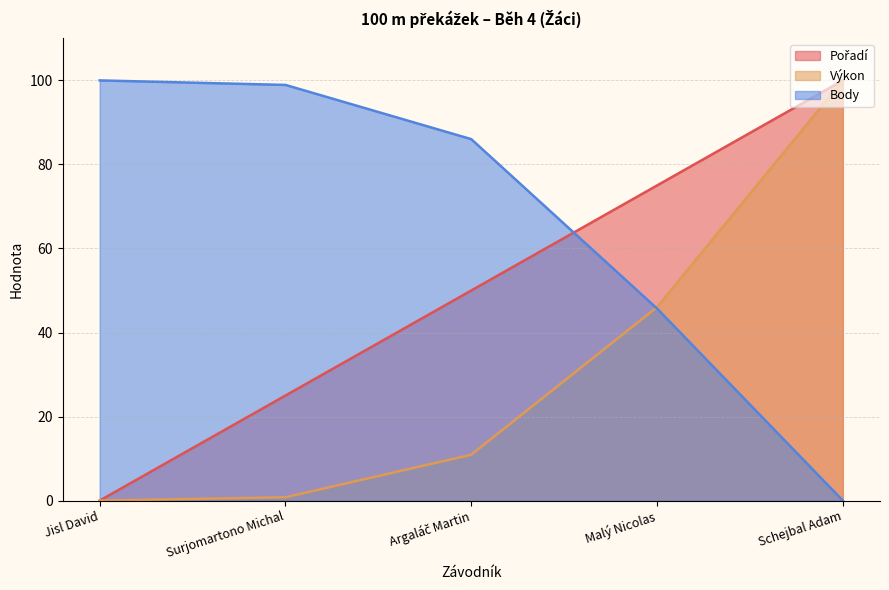

Reading left to right, what are all the values shown in this chart?

Pořadí: Jisl David=0.0	Surjomartono Michal=25.0	Argaláč Martin=50.0	Malý Nicolas=75.0	Schejbal Adam=100.0
Výkon: Jisl David=0.0	Surjomartono Michal=0.8	Argaláč Martin=10.9	Malý Nicolas=46.0	Schejbal Adam=100.0
Body: Jisl David=100.0	Surjomartono Michal=98.9	Argaláč Martin=86.0	Malý Nicolas=45.7	Schejbal Adam=0.0